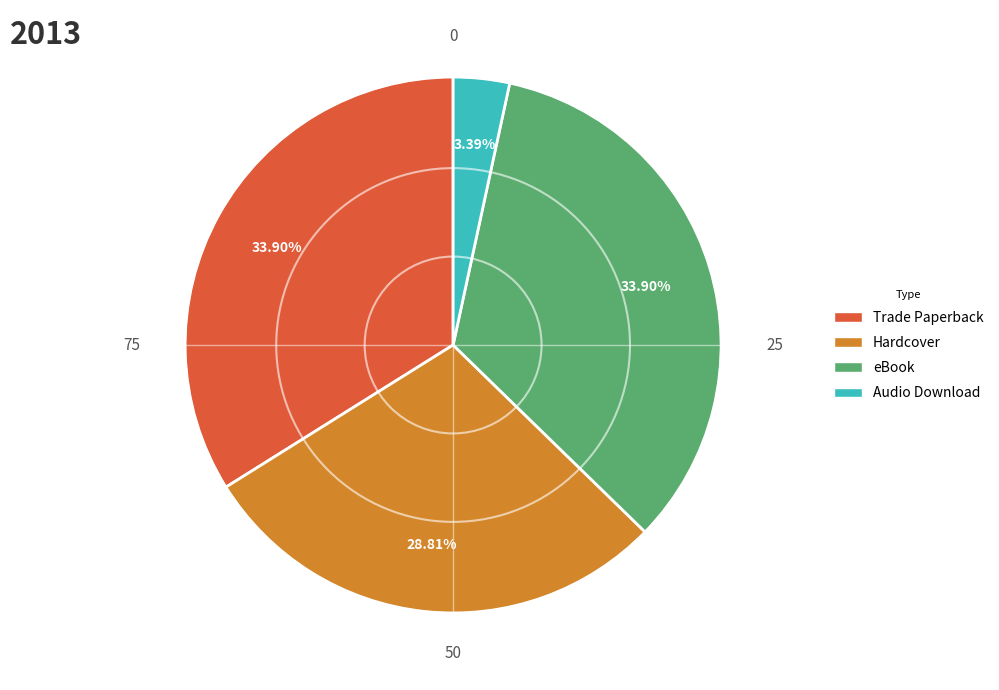

Is there any slice that represents more than half of the pie?

No